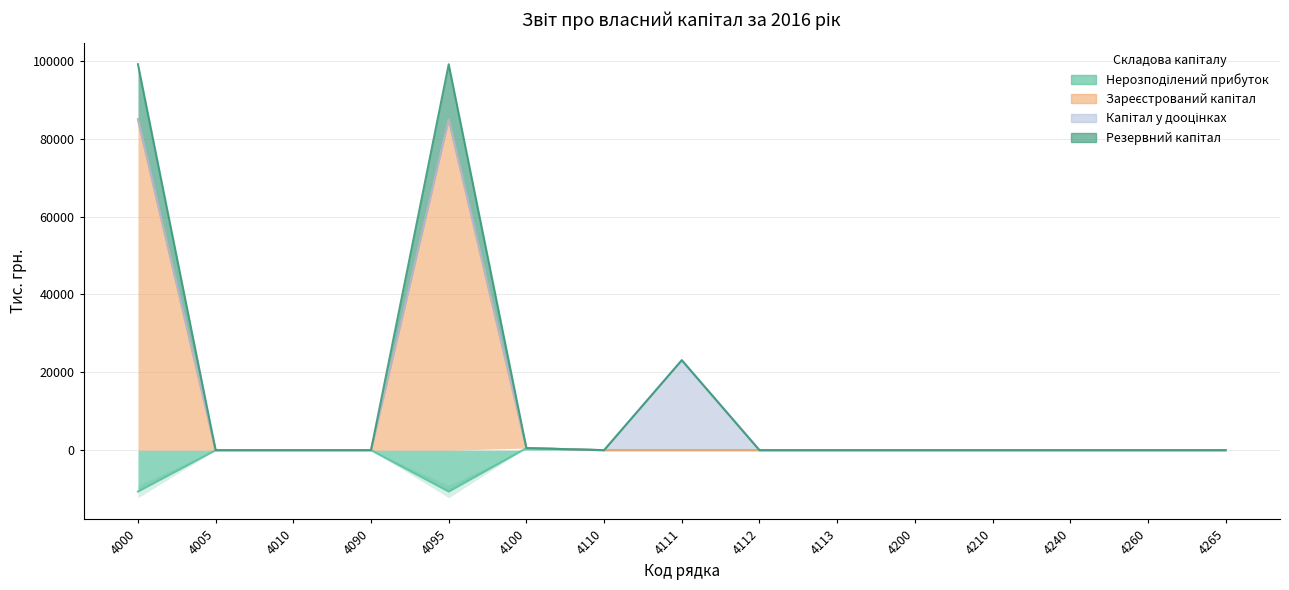

Between 4000 and 4111, which is larger?

4111